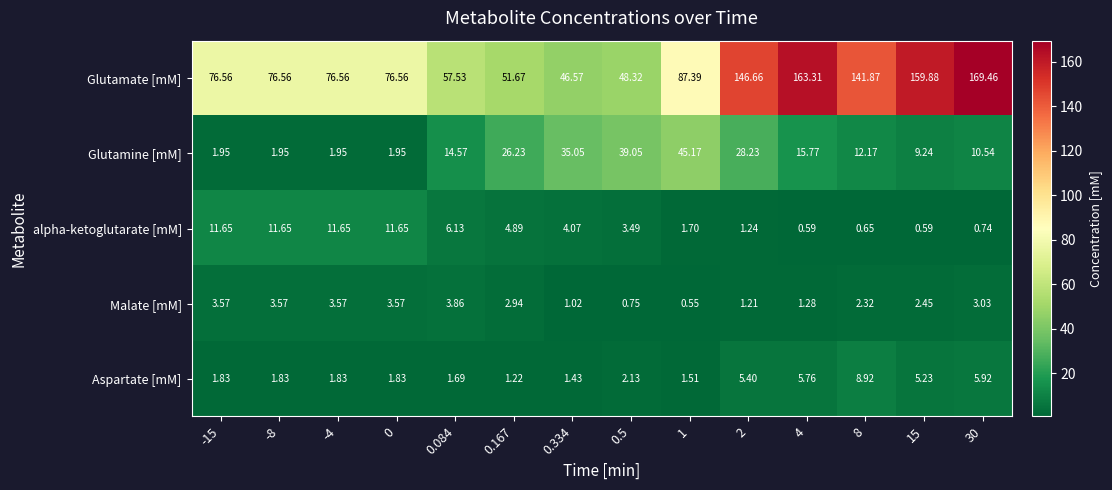

How many data points in alpha-ketoglutarate [mM] are above 4?

7